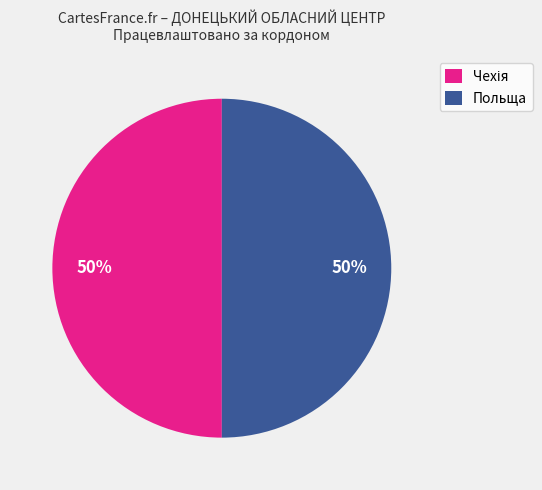

What percentage is the Польща slice, to the nearest percent?

50%